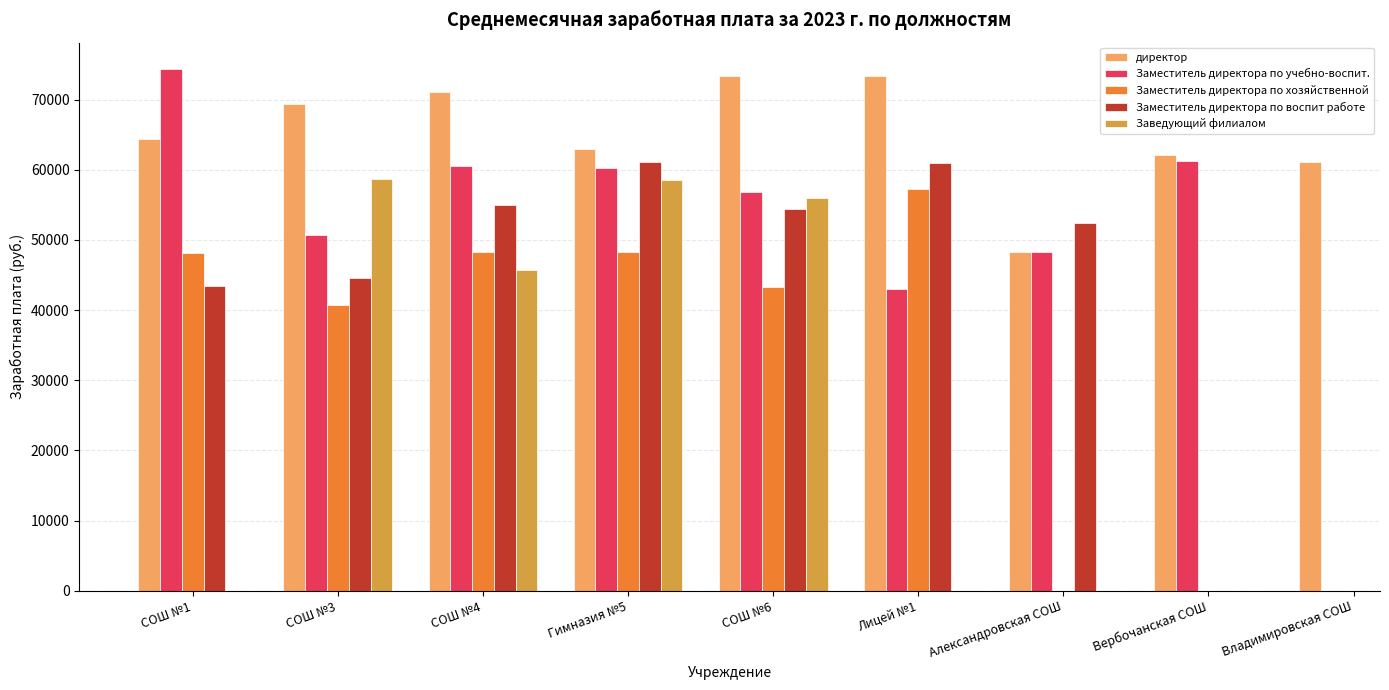

Is the value of Заместитель директора по учебно-воспит. at СОШ №4 greater than the value of директор at СОШ №4?

No